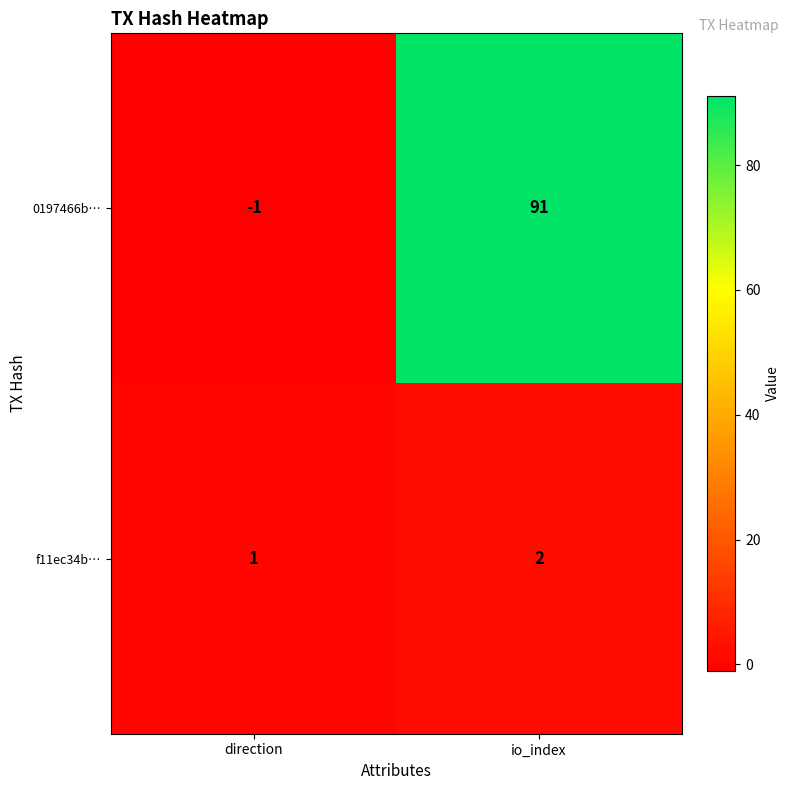

What is the maximum value shown in the chart?

91